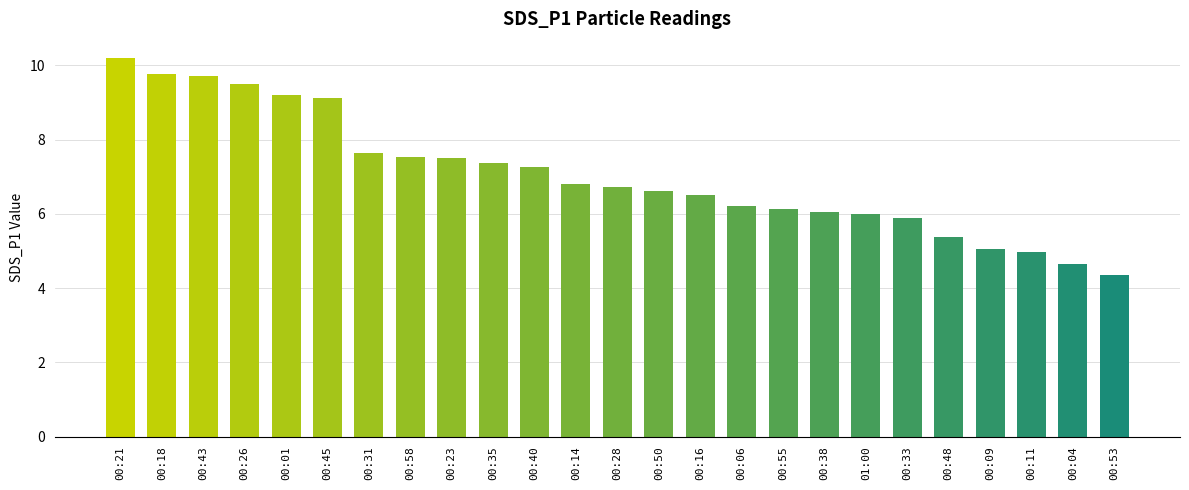

Read the value at 00:14.

6.8